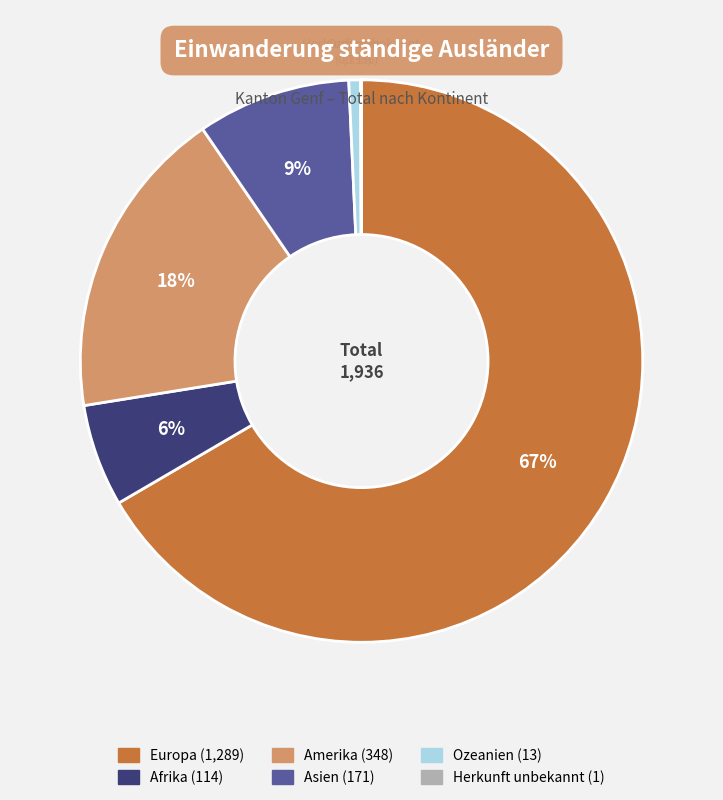

Approximately how many times larger is the value at Amerika compared to Asien?

2.0